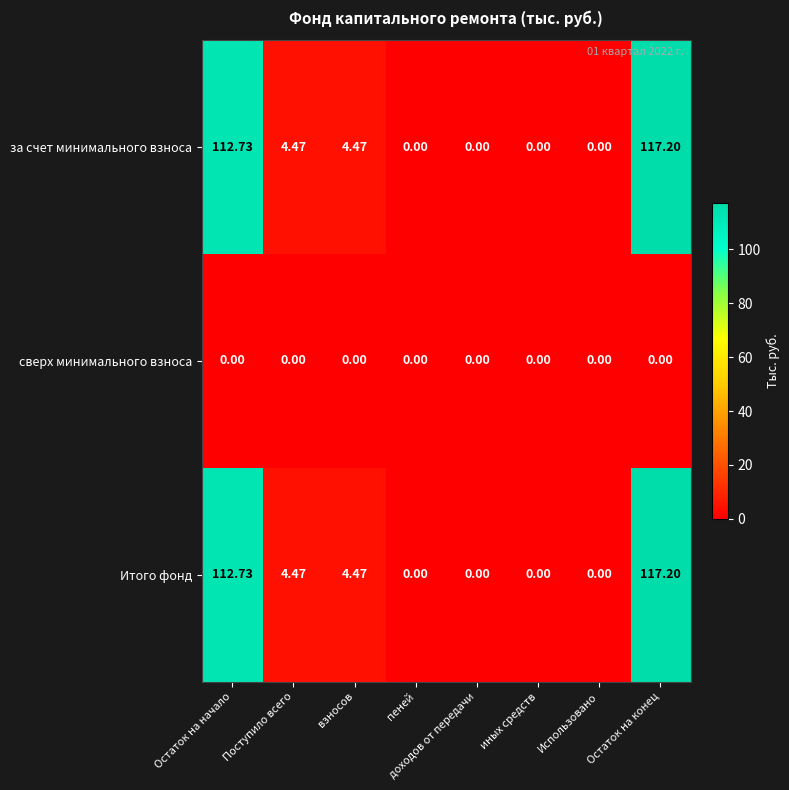

At how many categories does at least one series exceed 38?

2